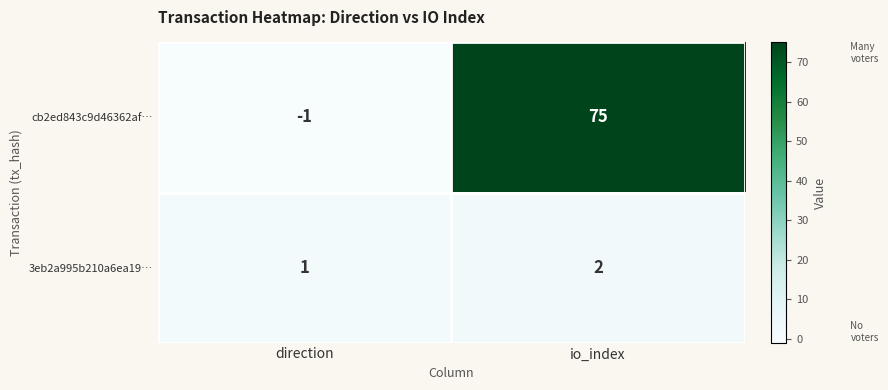

At io_index, list the series in order from largest to smallest.

cb2ed843c9d46362af…, 3eb2a995b210a6ea19…